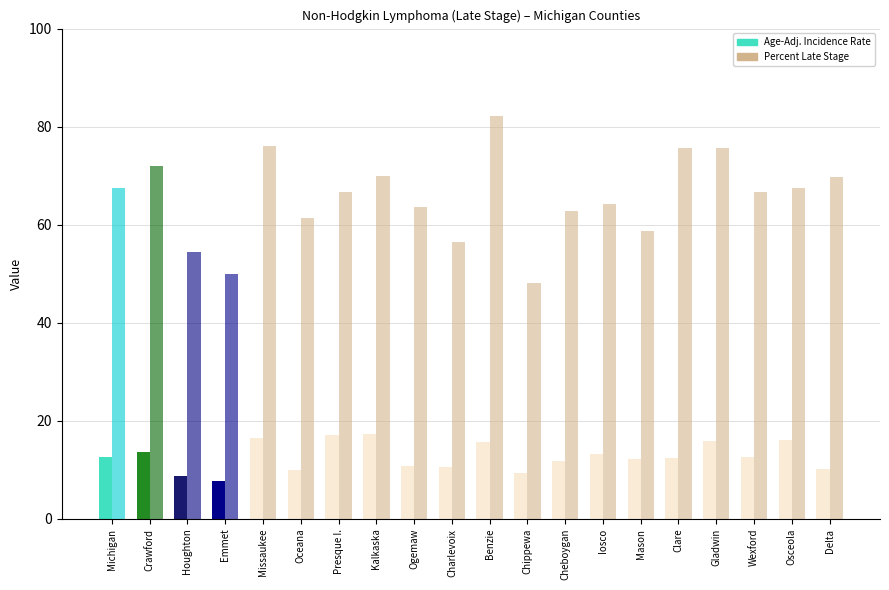

The value of Age-Adj. Incidence Rate at Missaukee is 9.0. True or false?

False